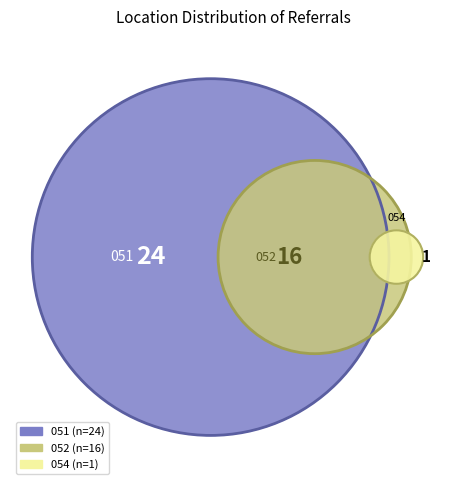

Is Other the majority of the pie?

No